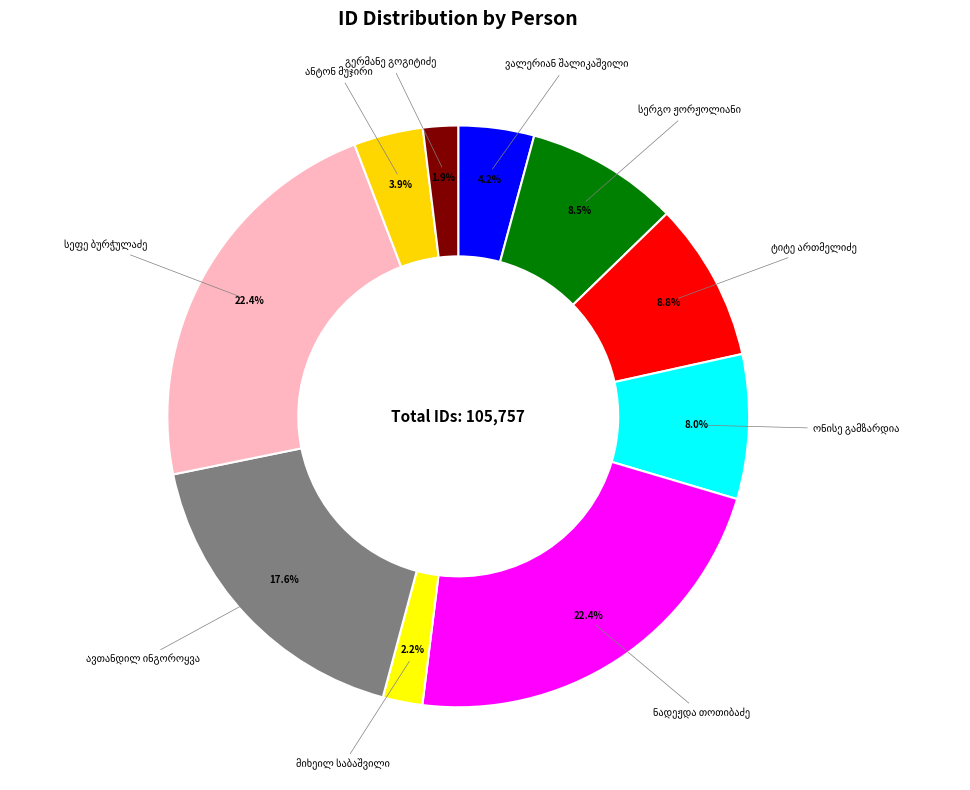

Count the number of slices in the pie.

10